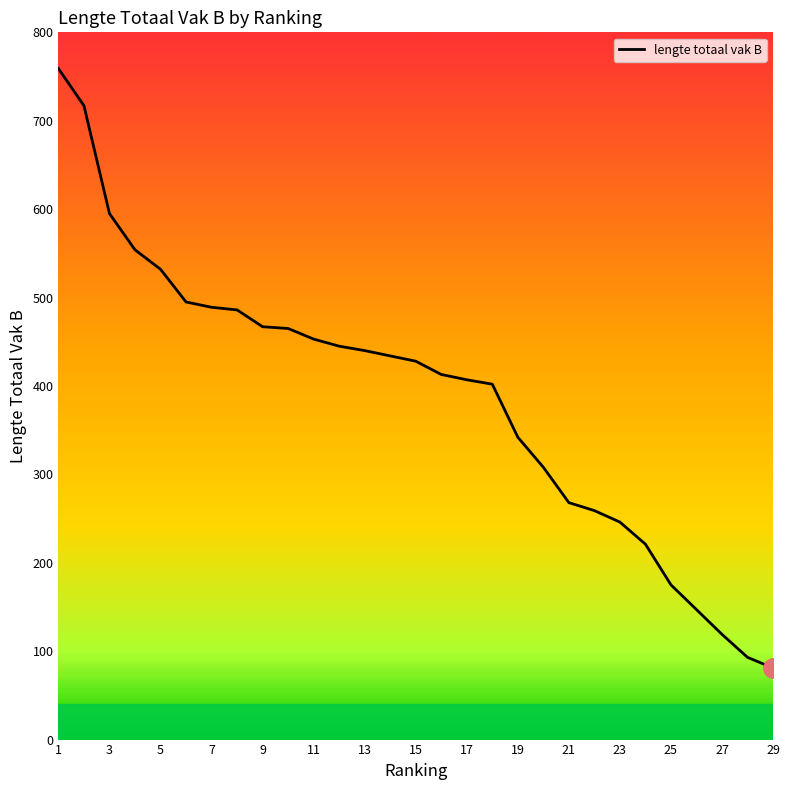

What is the greatest value displayed?

759